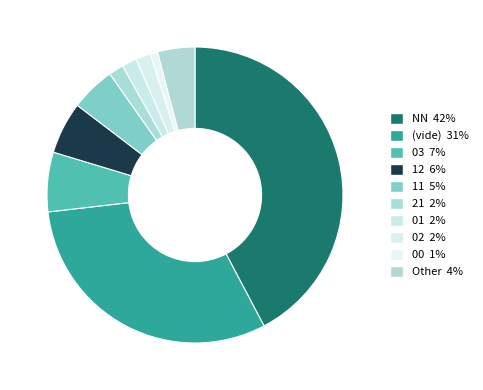

What is the smallest slice in the pie chart?

00